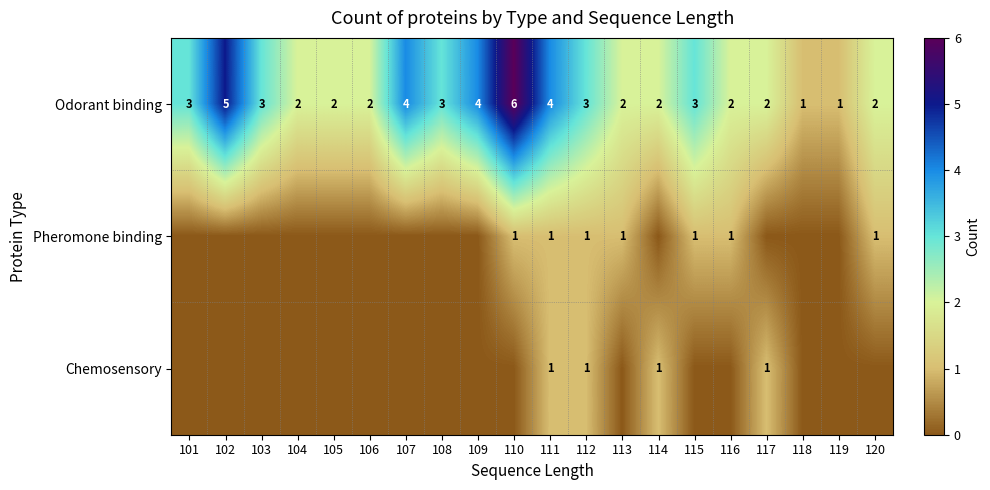

What is the sum of the Odorant binding values at 101 and 104?

5